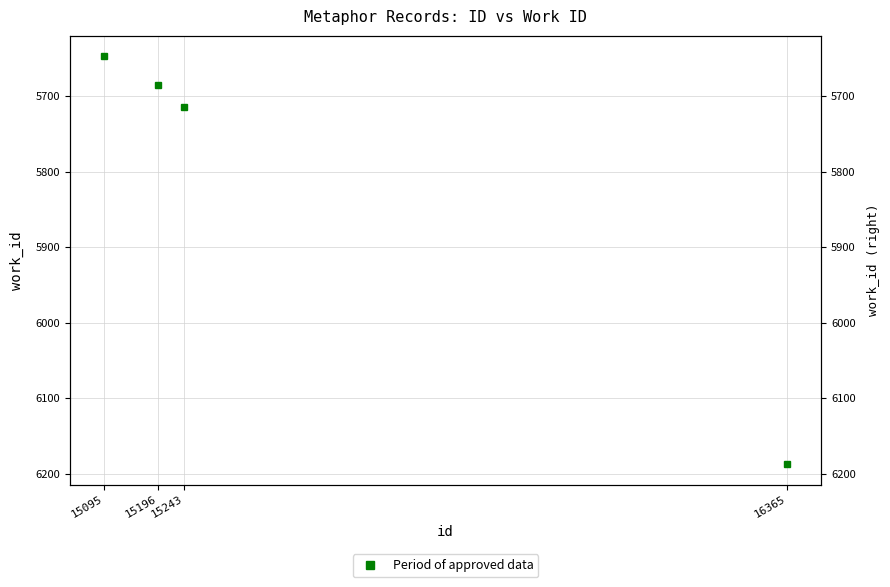

What is the sum of the values at 15095 and 16365?

11834